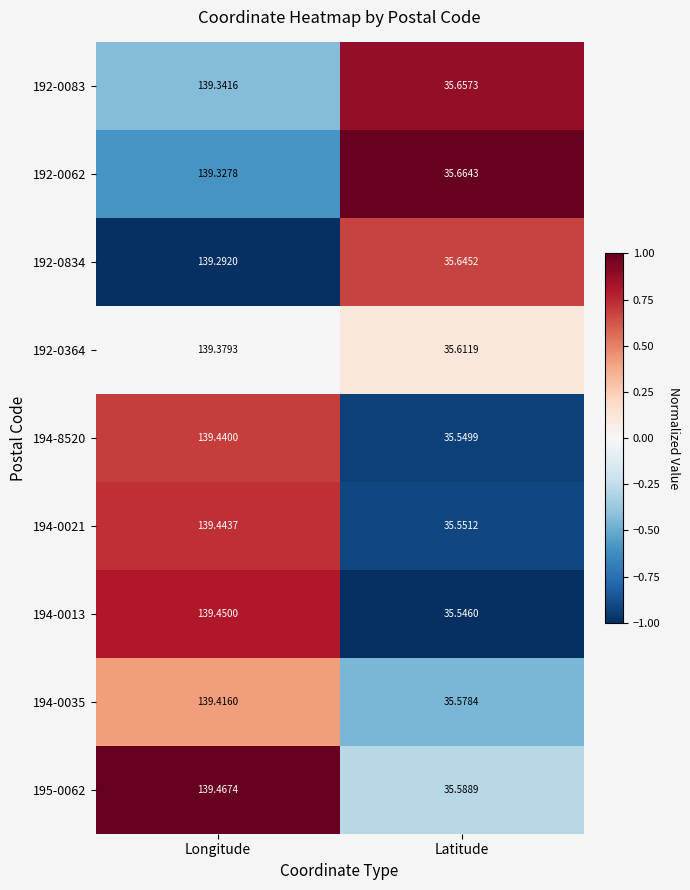

At which category is the sum across all series the highest?

Longitude